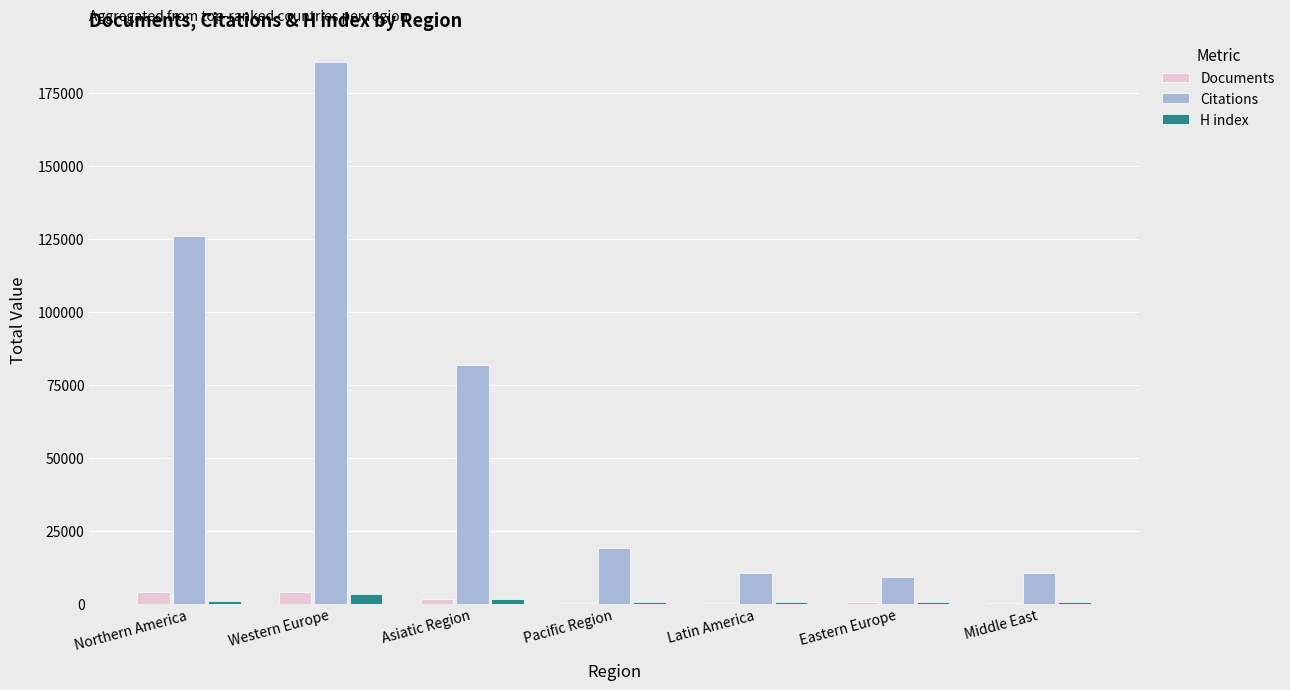

At which category is the sum across all series the highest?

Western Europe